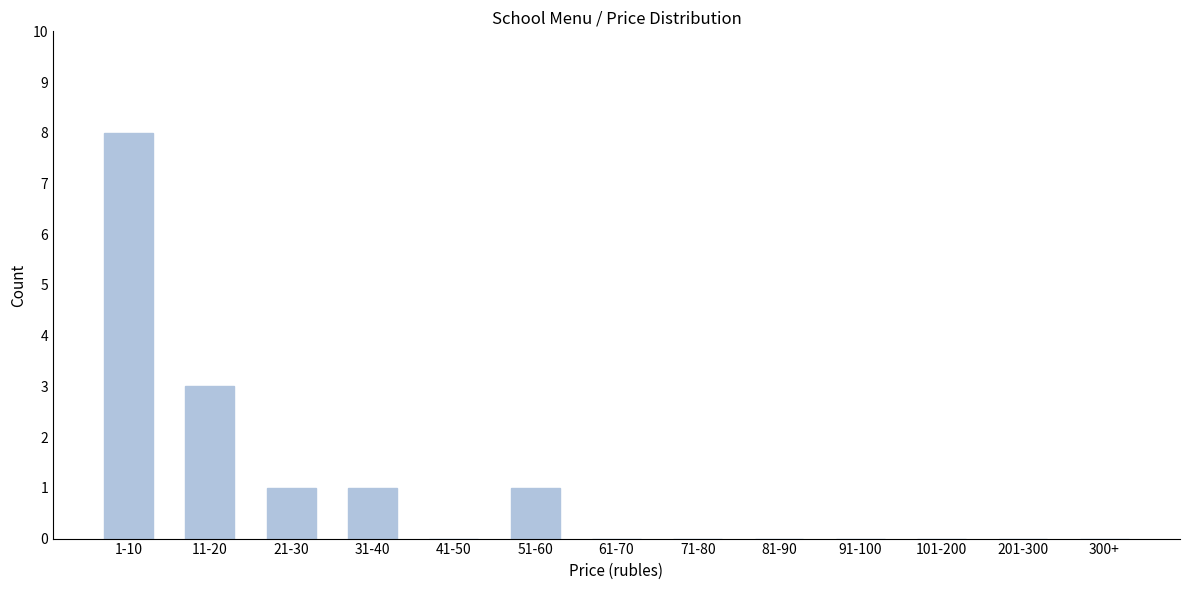

Reading left to right, extract all data points from this chart.

1-10=8	11-20=3	21-30=1	31-40=1	41-50=0	51-60=1	61-70=0	71-80=0	81-90=0	91-100=0	101-200=0	201-300=0	300+=0